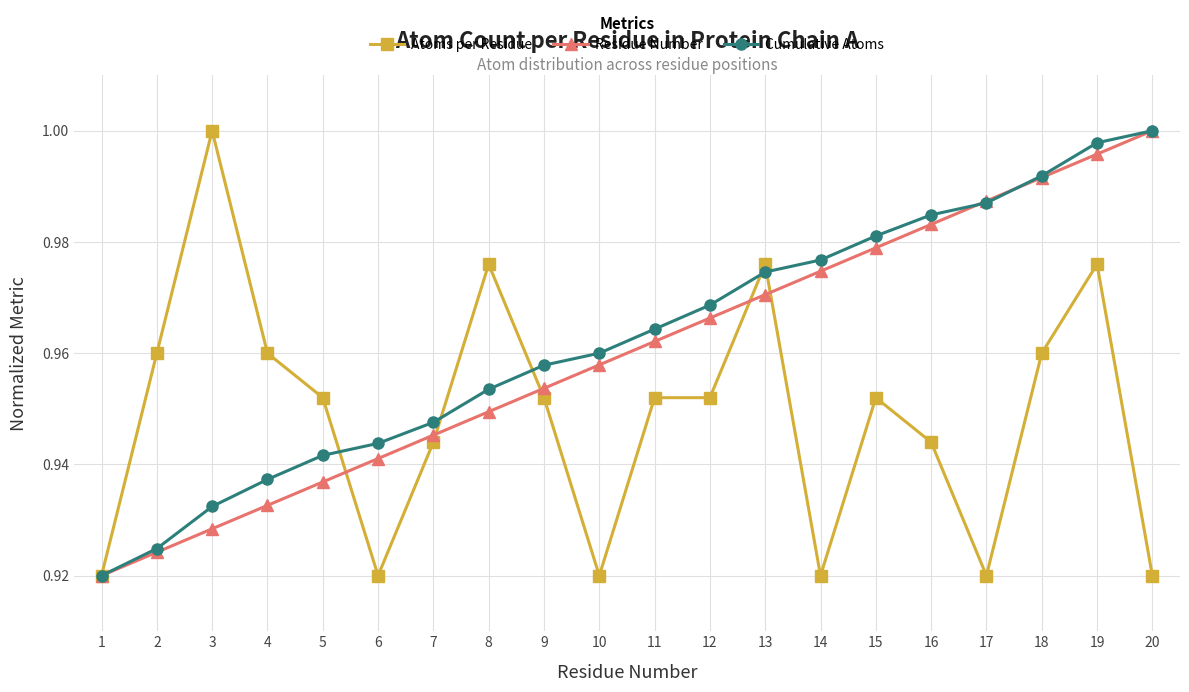

The Atoms per Residue series shows 1.0 at 2. True or false?

True